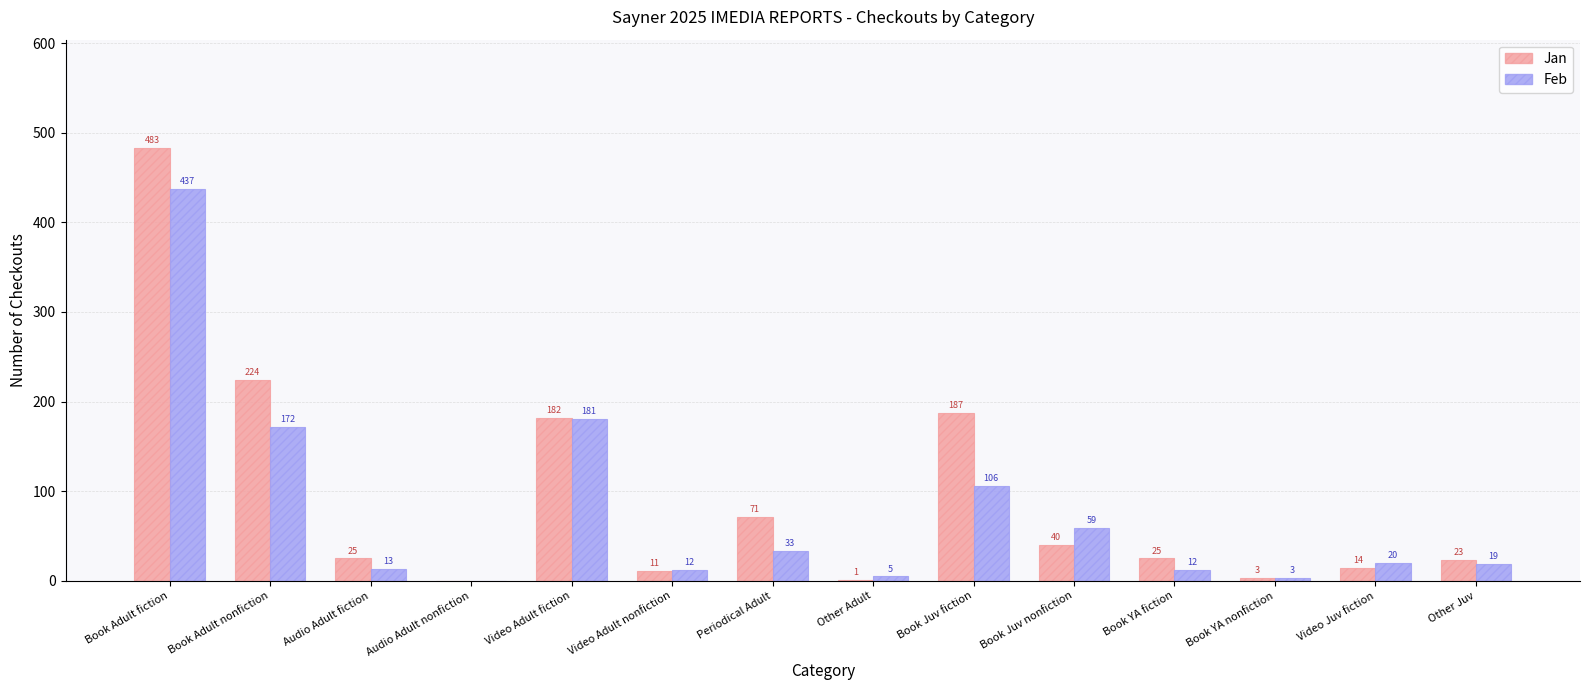

Which series has the largest total across all categories?

Jan